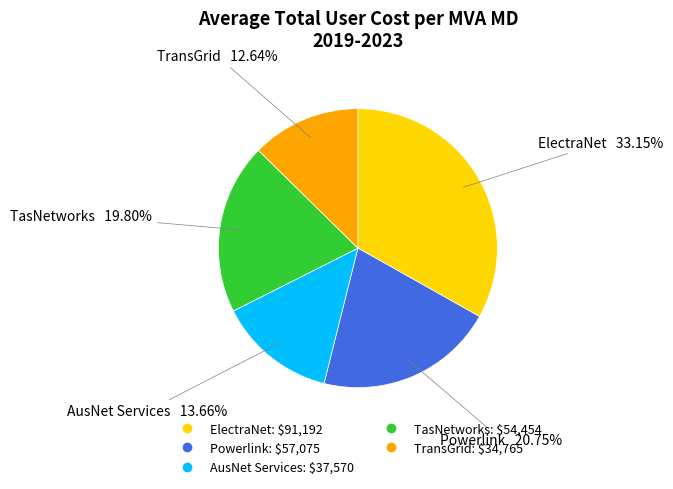

Between Powerlink and ElectraNet, which is larger?

ElectraNet